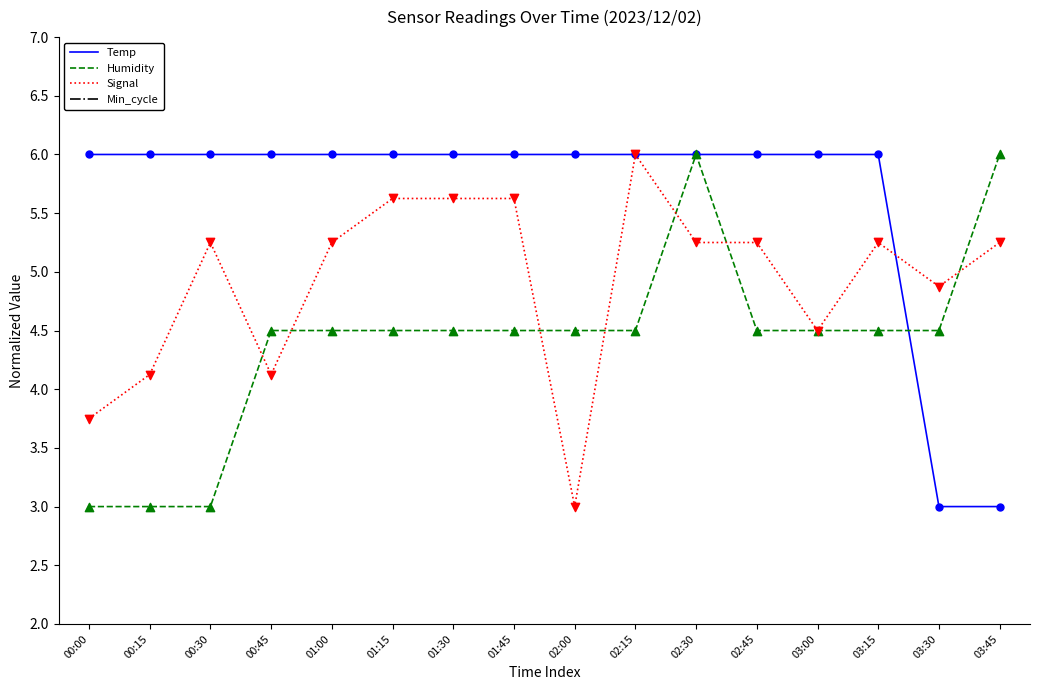

Which series contains the highest Y value?

Temp